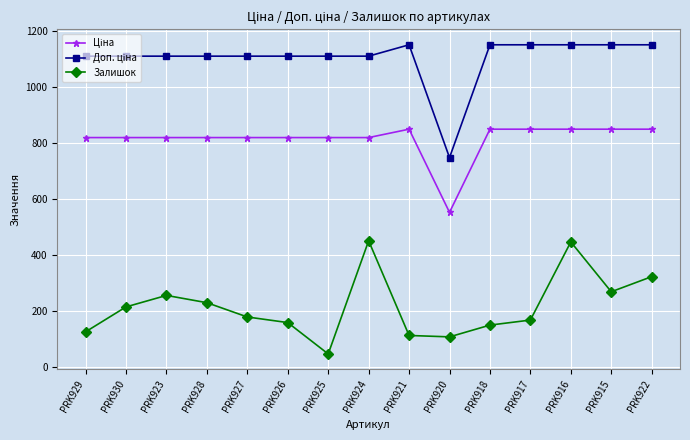

What is the smallest value displayed?

46.0